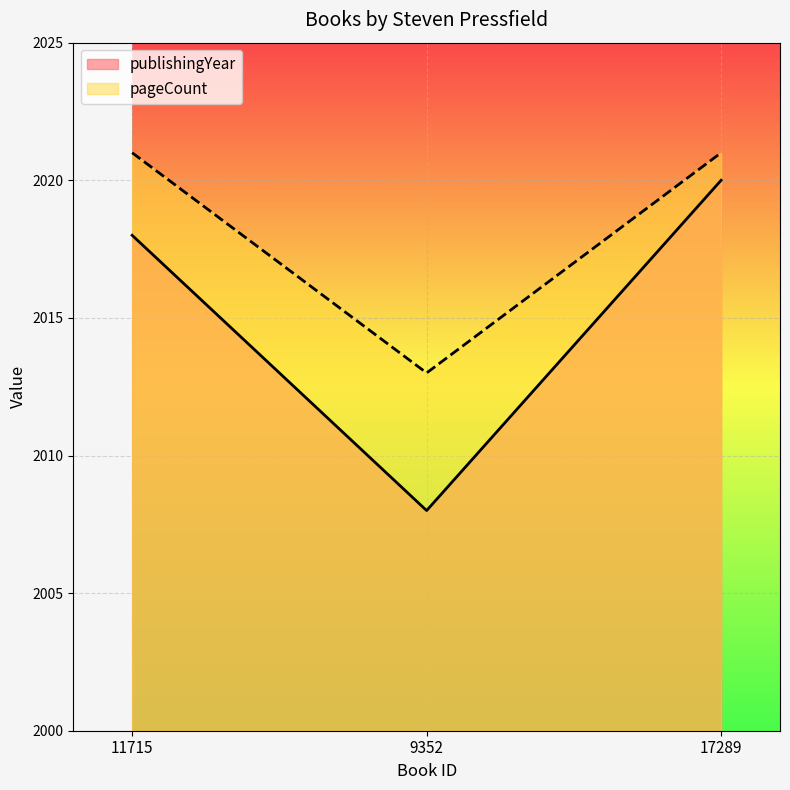

At which label does publishingYear first exceed 2018?

17289